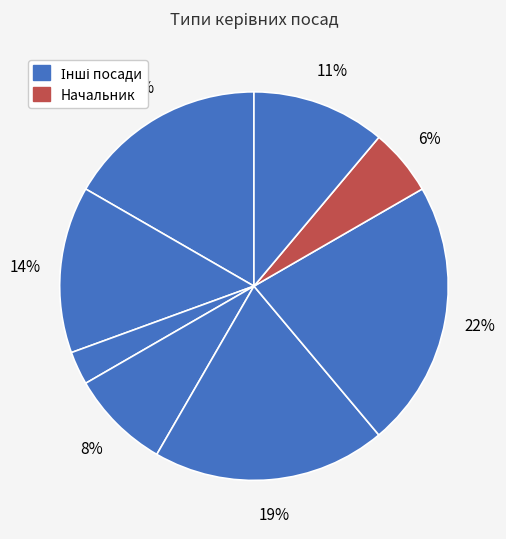

How many segments does this pie chart have?

8